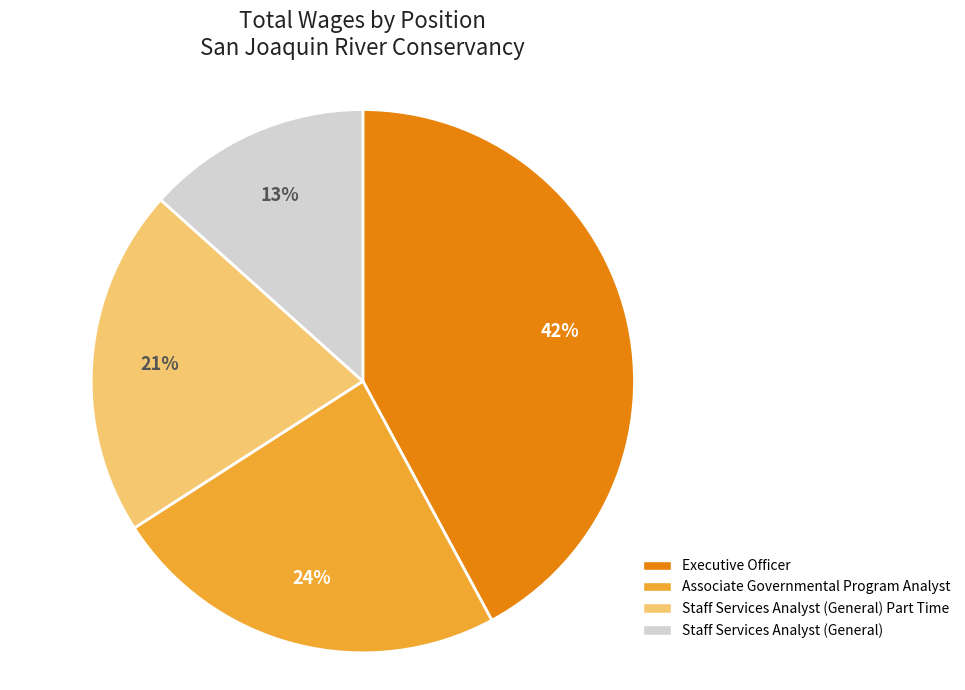

To the nearest percent, what is the difference between the largest and smallest slice percentages?

29%